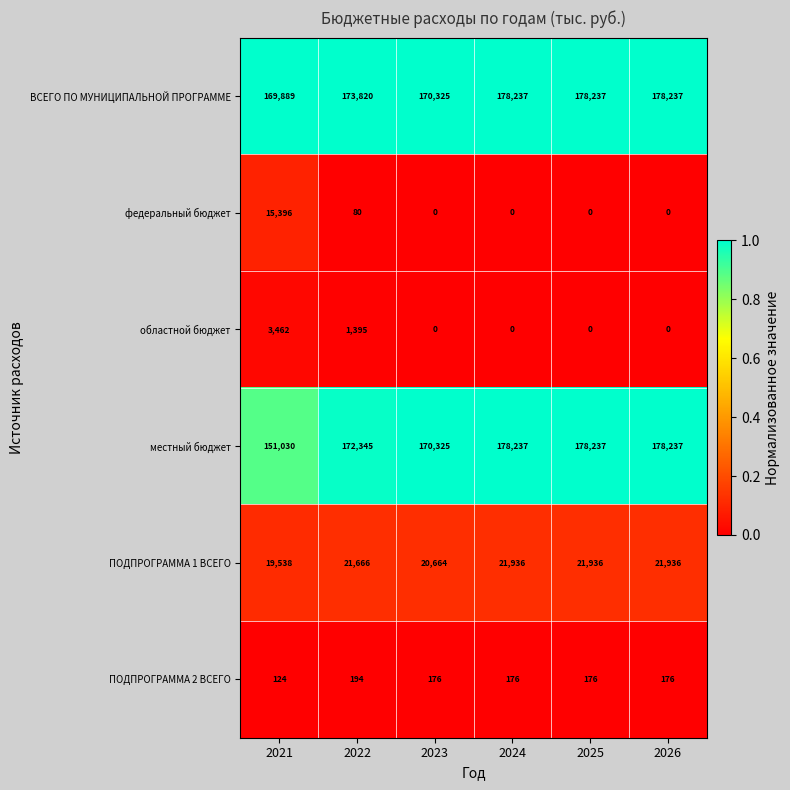

Where is ВСЕГО ПО МУНИЦИПАЛЬНОЙ ПРОГРАММЕ nearest to the value 174063?

2022